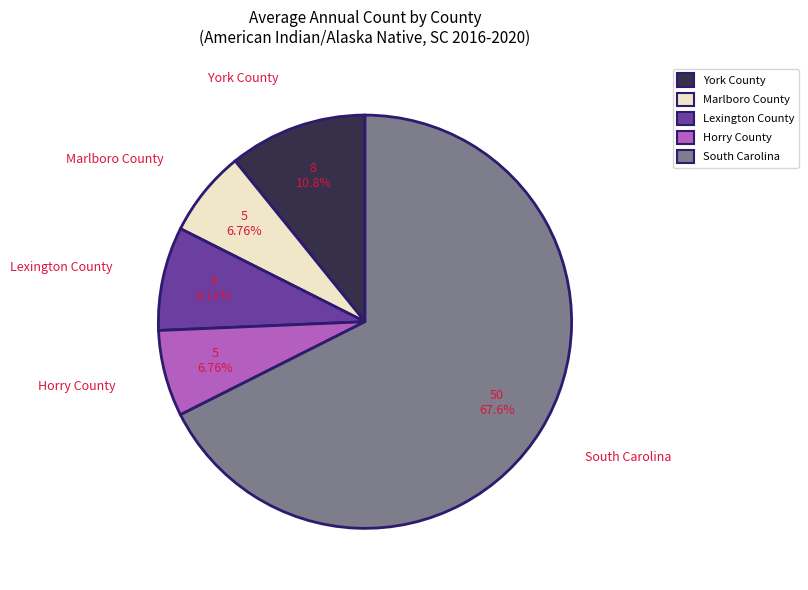

To the nearest percent, what is the difference between the largest and smallest slice percentages?

61%